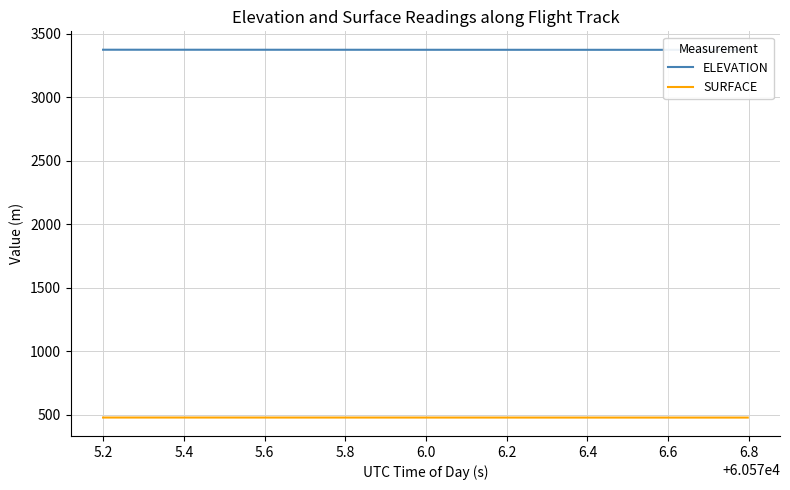

What is the average value of the SURFACE series?

476.2